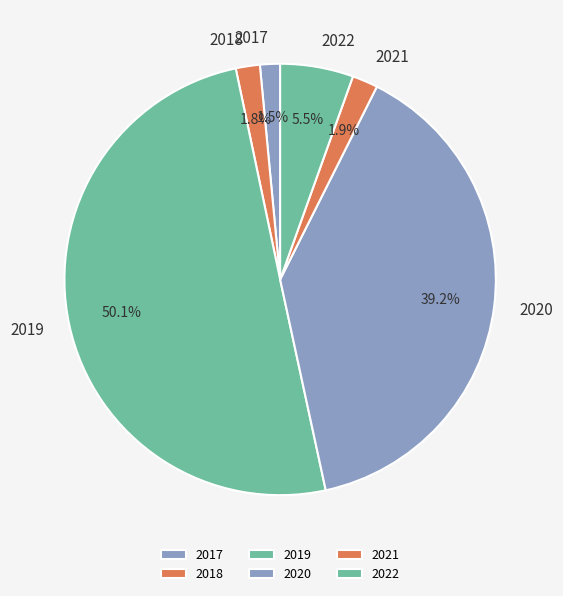

True or false: 2021 accounts for 2% of the total.

True